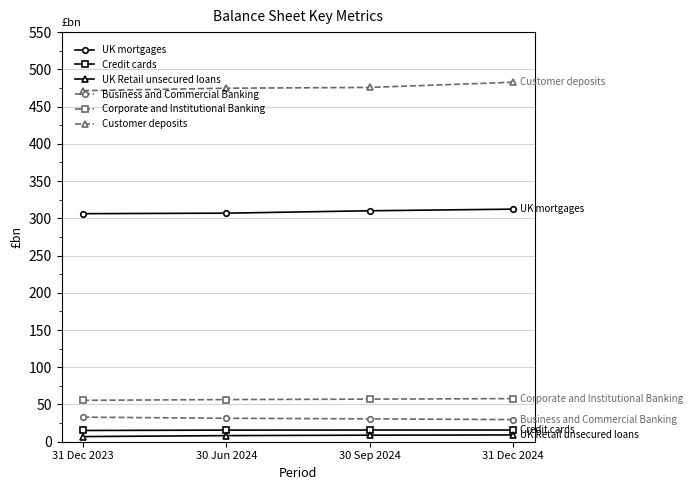

What is the sum of the Corporate and Institutional Banking values at 31 Dec 2024 and 30 Sep 2024?

115.1